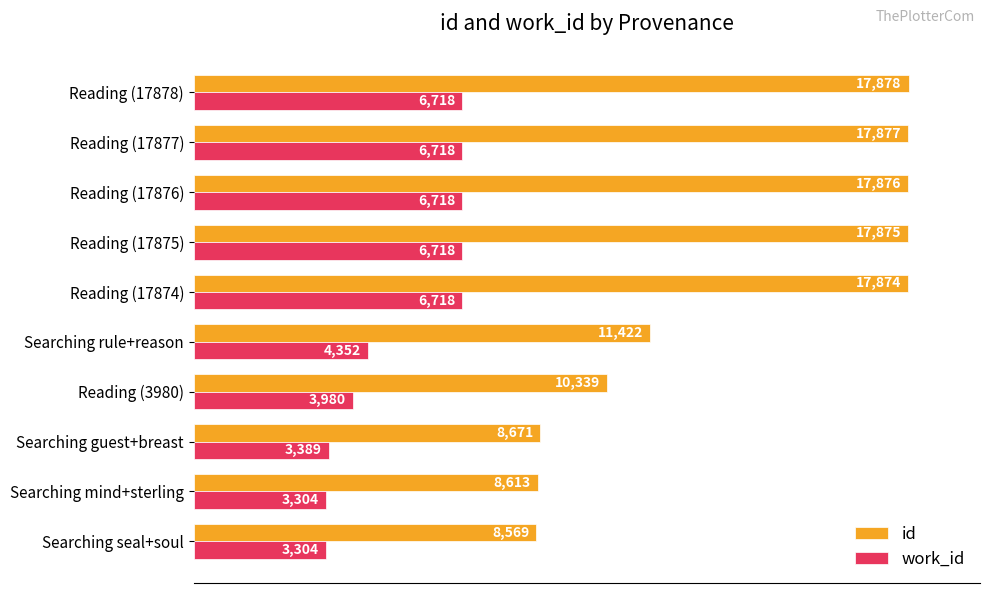

What are all the series names shown in the legend?

id, work_id